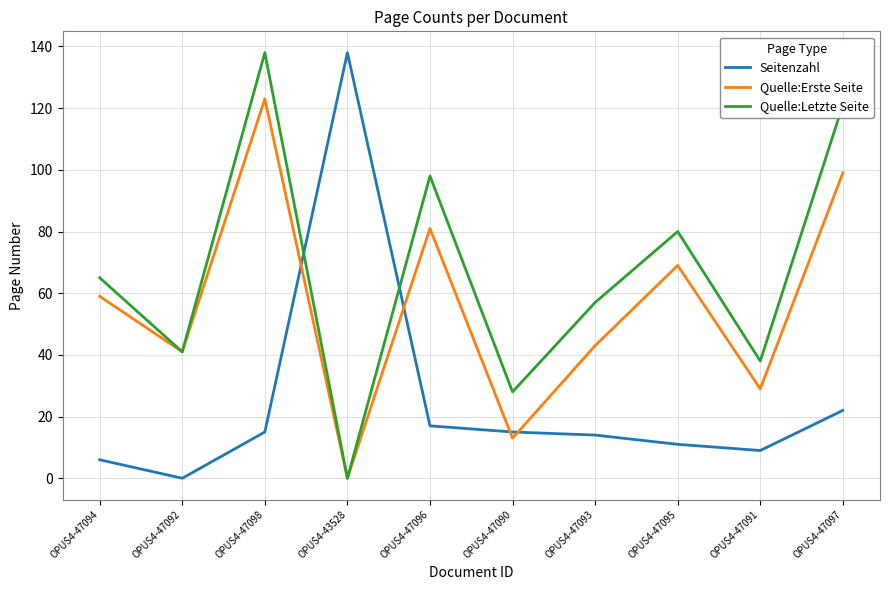

What is the total value across all series at OPUS4-47090?

56